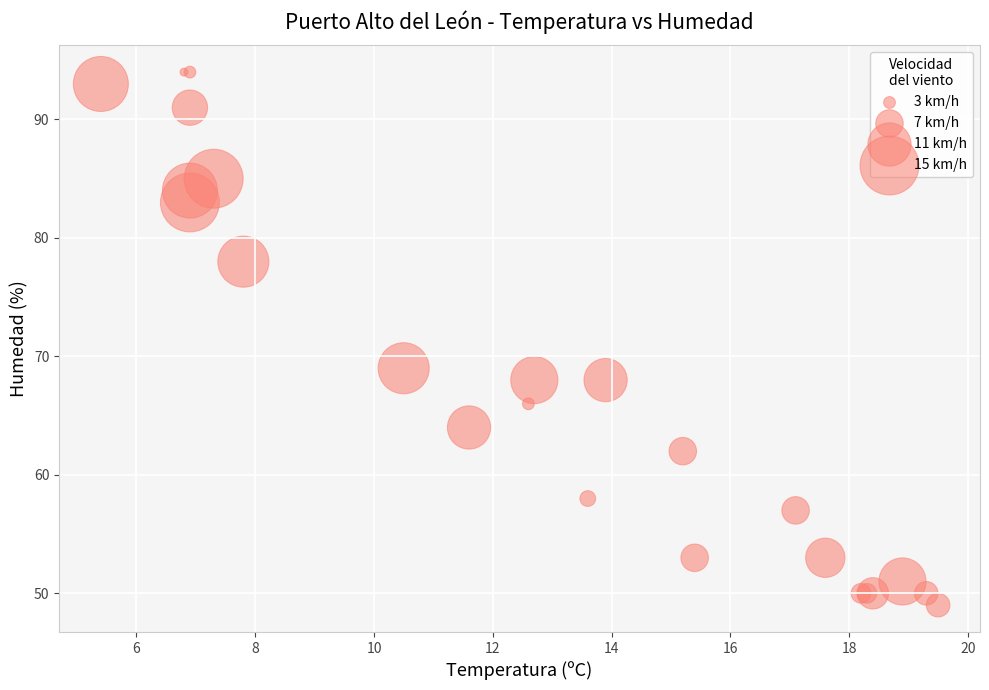

What Y value in the scatter plot is closest to 71?

69